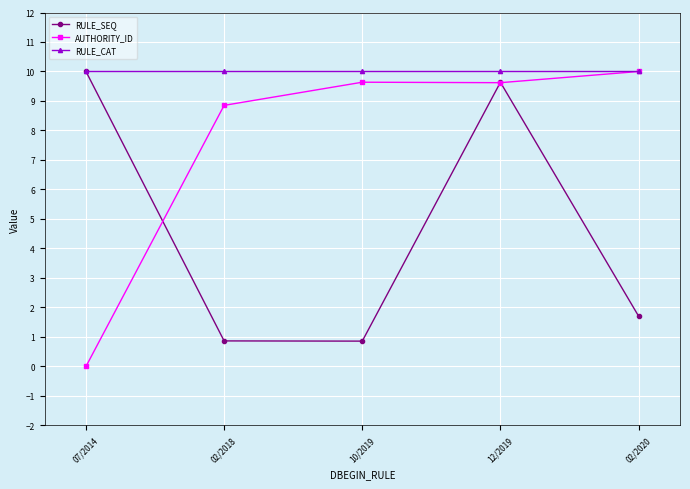

At which label is RULE_SEQ closest to 5?

02/2020